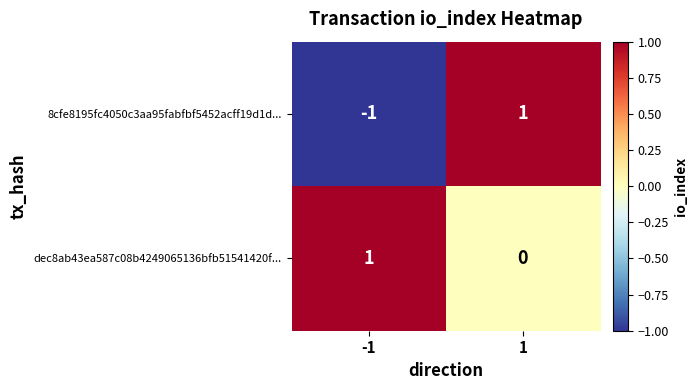

Rank the series at -1 from highest to lowest value.

dec8ab43ea587c08b4249065136bfb51541420f..., 8cfe8195fc4050c3aa95fabfbf5452acff19d1d...